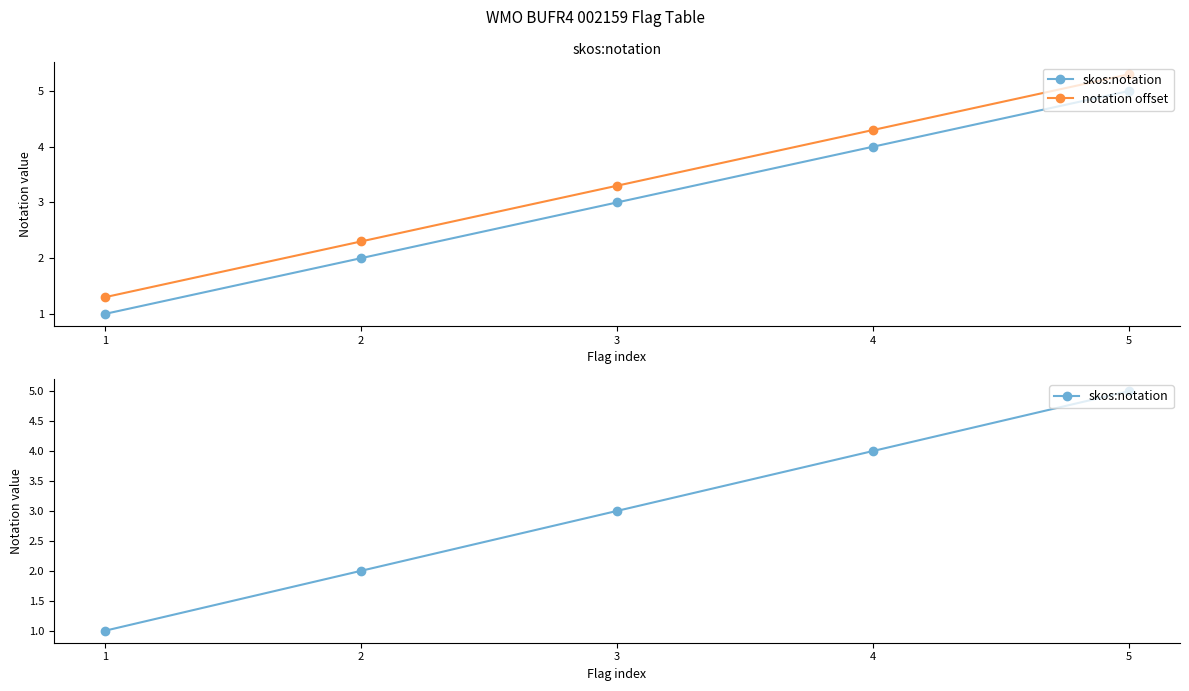

True or false: skos:notation has a value of 0.4 at 1.

False